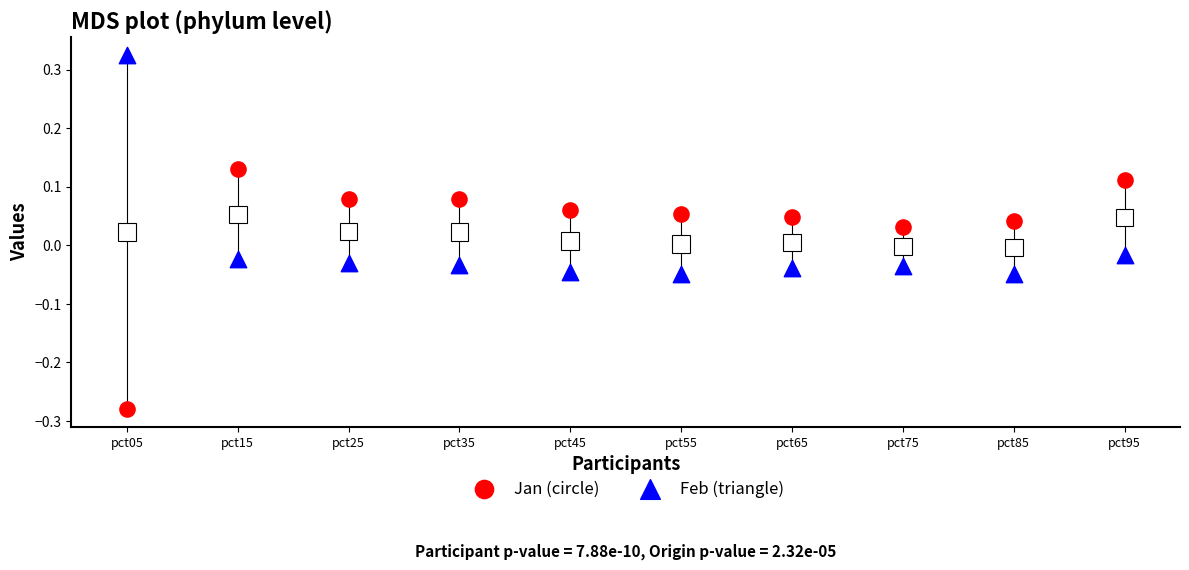

Across all data points, what is the range of Y values (max minus min)?

0.6